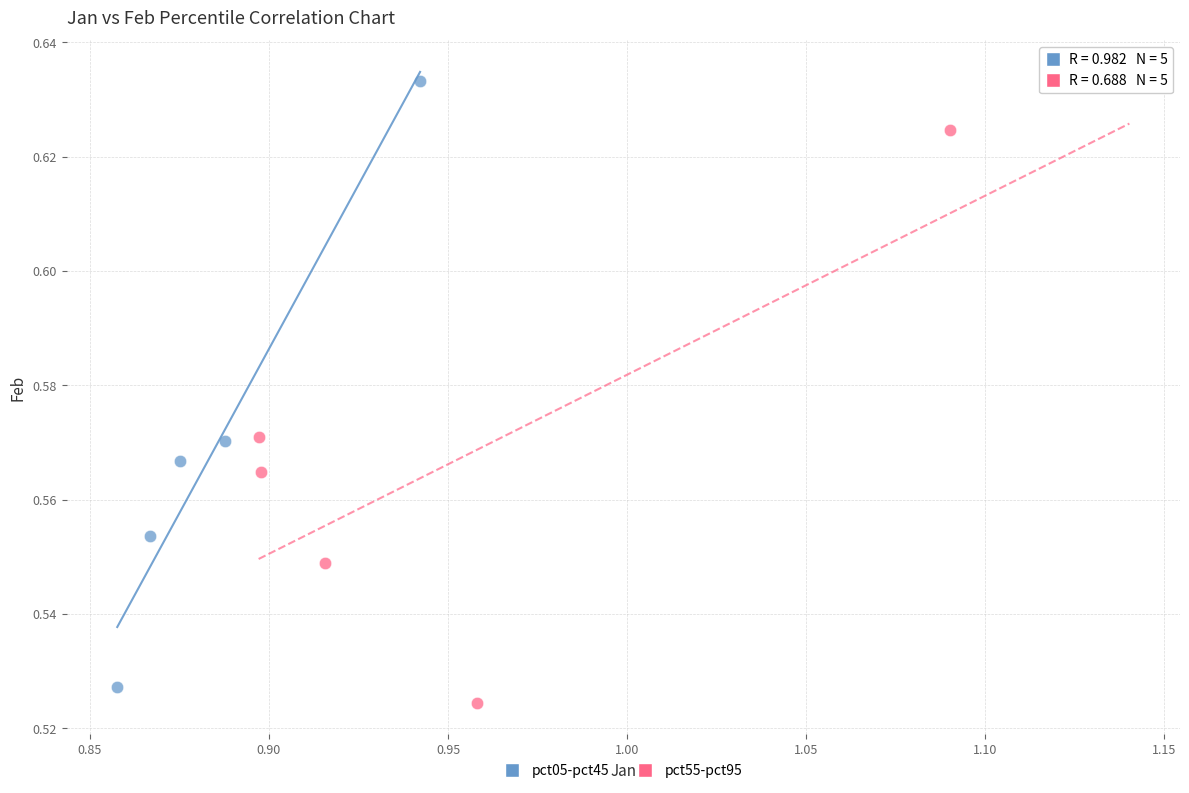

What are all the series names shown in the legend?

pct05-pct45, pct55-pct95